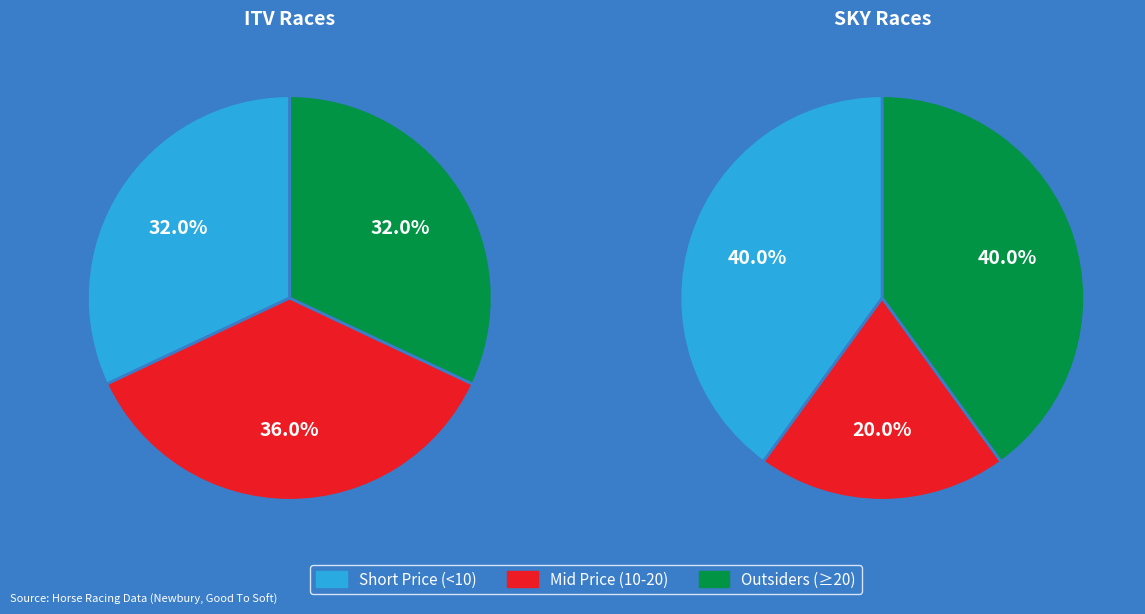

True or false: Other accounts for 33% of the total.

False